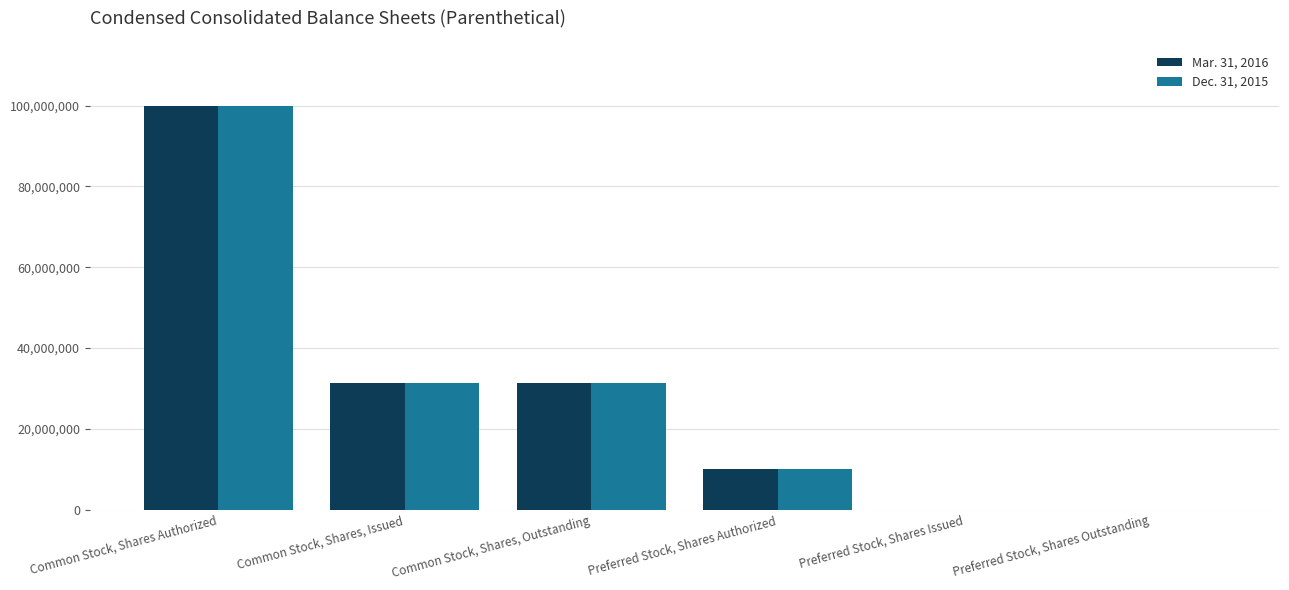

At which label does Mar. 31, 2016 first exceed 31271234?

Common Stock, Shares Authorized